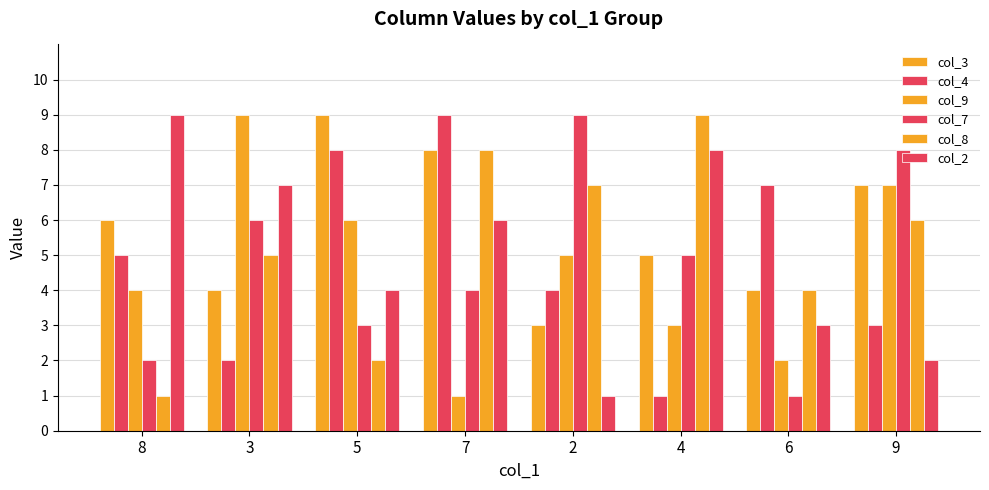

Count the number of data series in this chart.

6